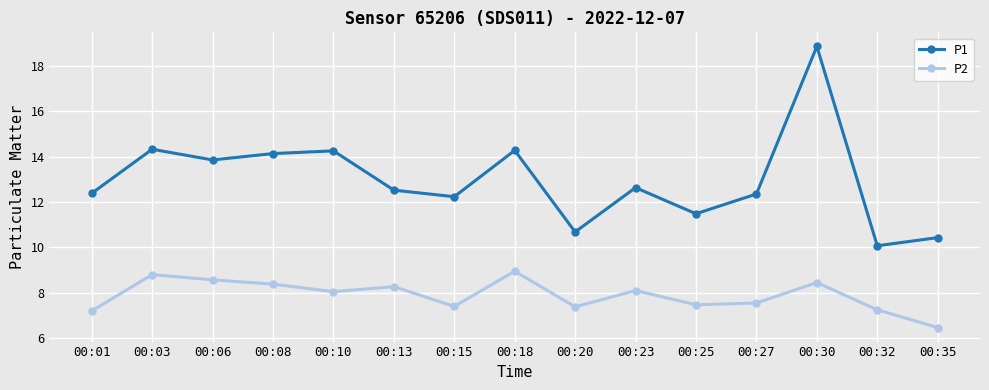

At which label does P1 first exceed 12?

00:01